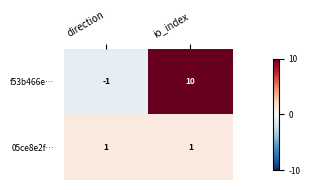

True or false: f53b466e… has a value of 10 at io_index.

True